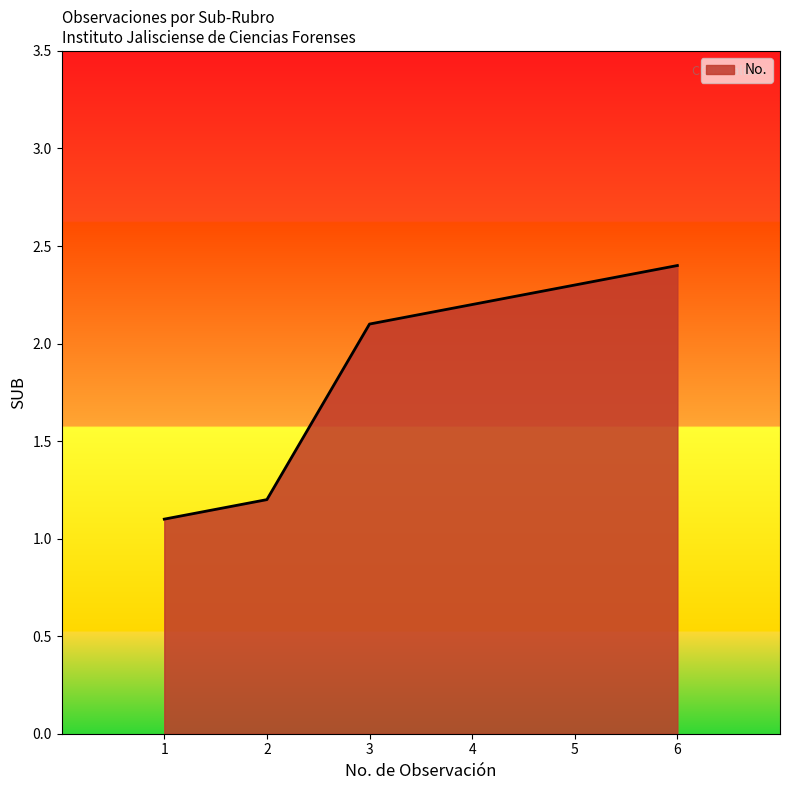

How many lines are shown in the chart?

1